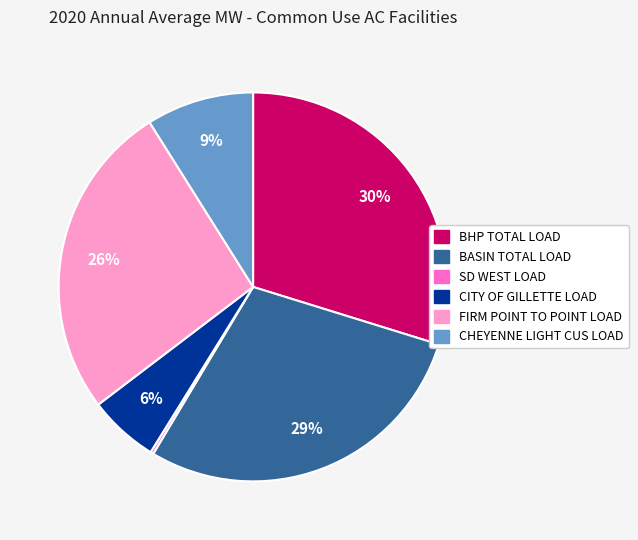

What is the largest slice in the pie chart?

BHP TOTAL LOAD